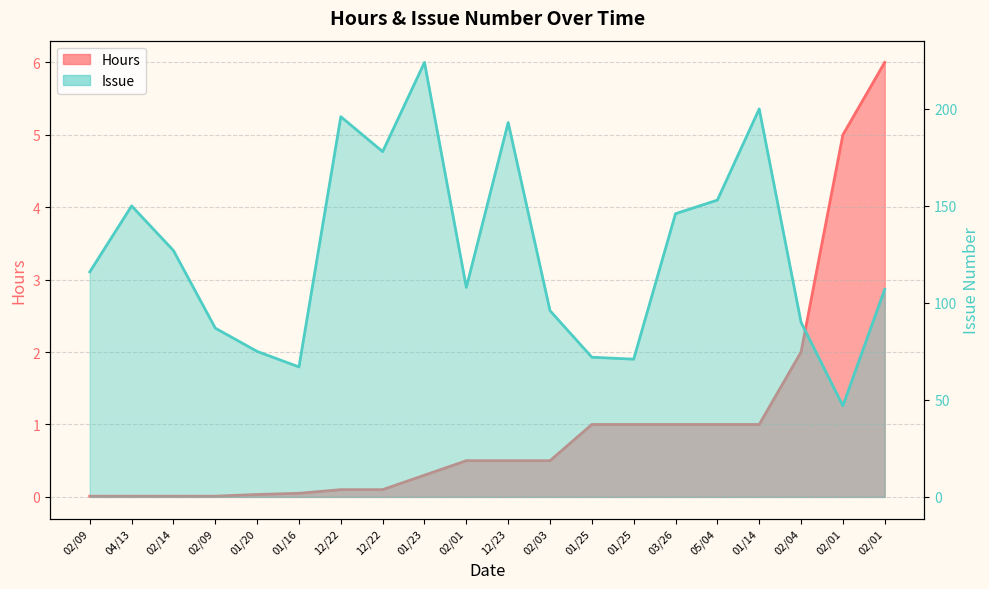

At which label does Hours reach its minimum?

02/09